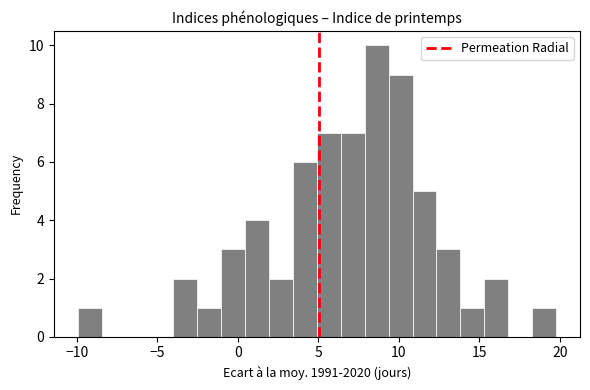

Read against the x-axis, roughly where is the centre of the tallest bar?

8.5